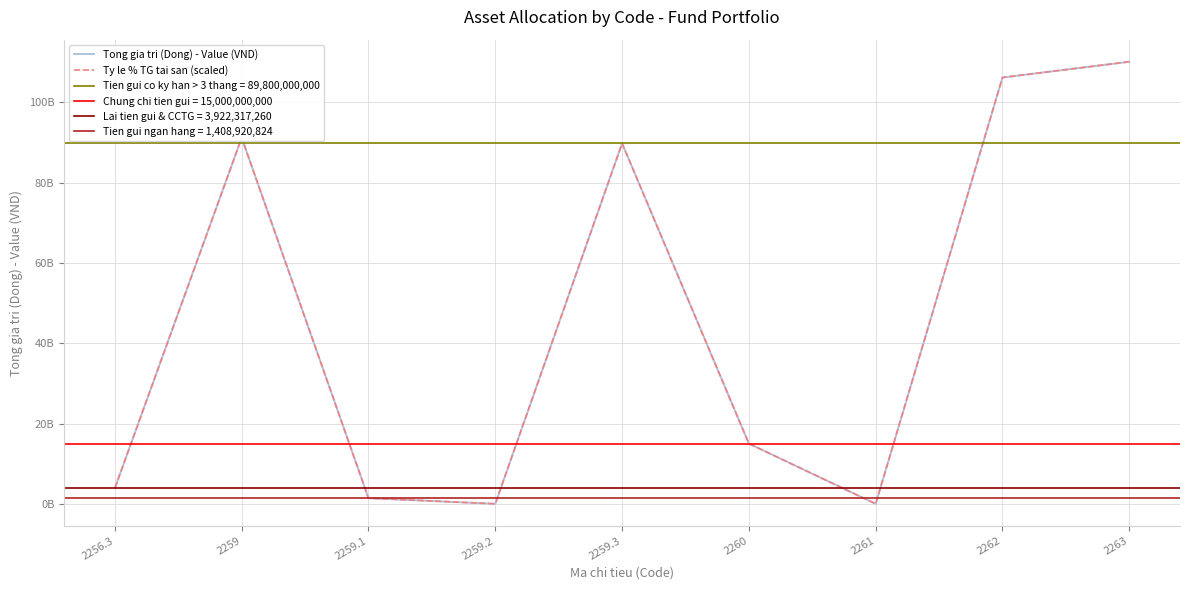

Where do Ty le % TG tai san (scaled) and Tong gia tri (Dong) - Value (VND) first cross each other?

2259 and 2259.1